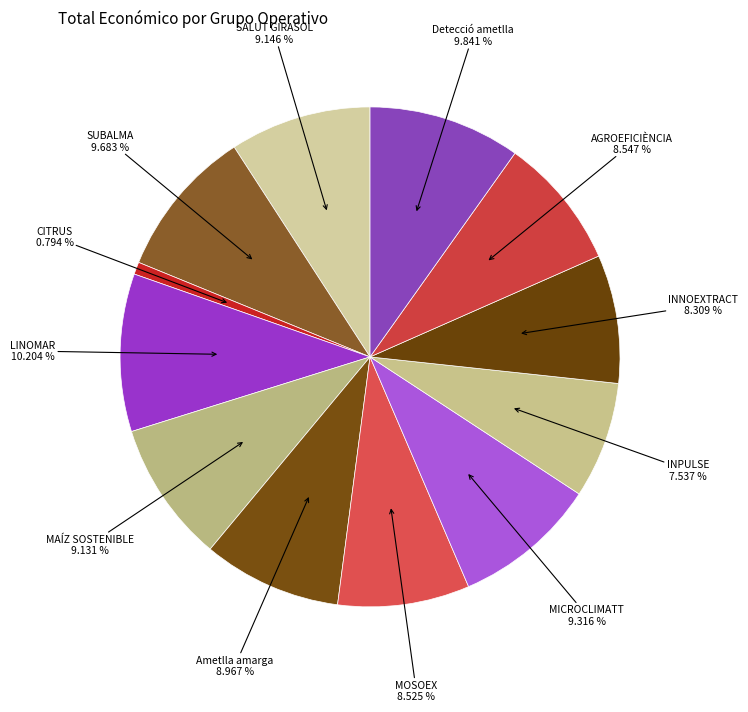

To the nearest percent, what portion does MOSOEX represent?

9%